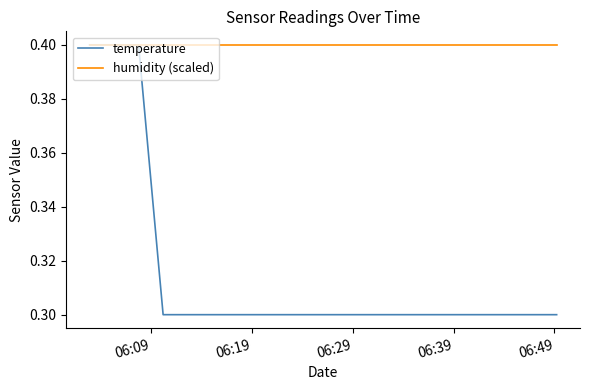

What is the minimum value shown in the chart?

0.3